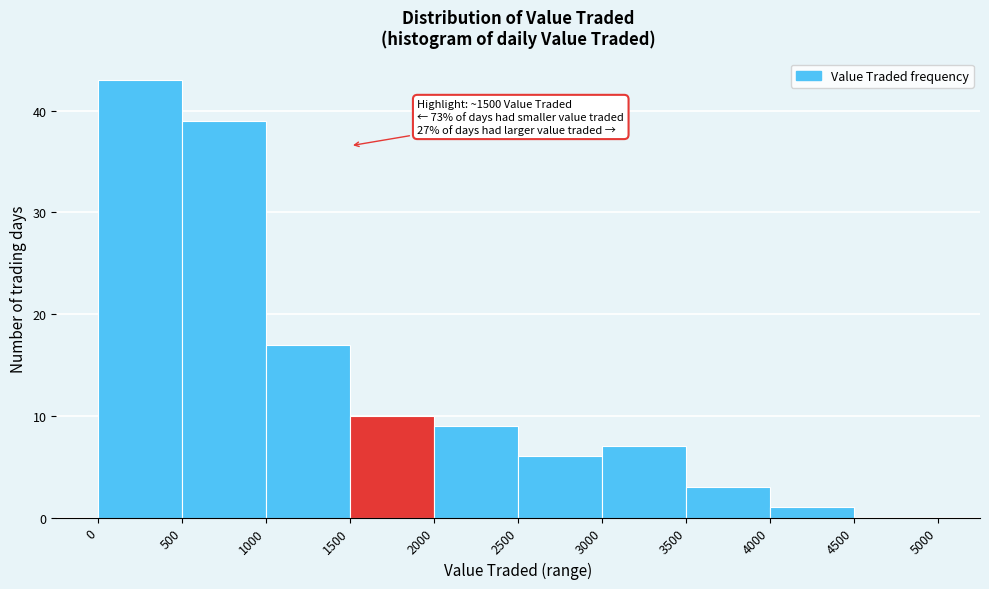

Which range on the x-axis has the tallest bar?

0 to 500